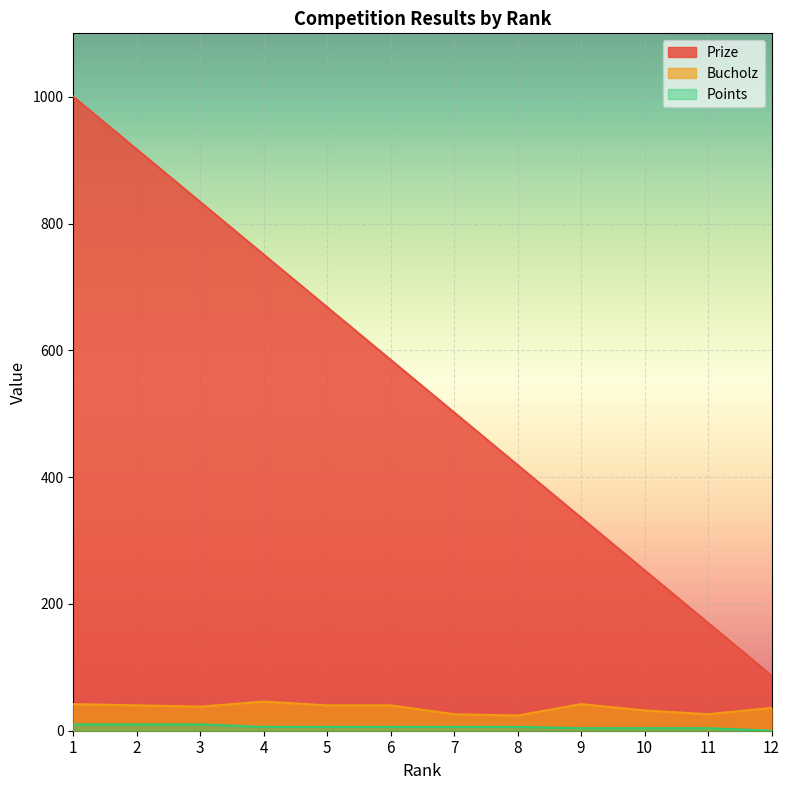

Read the Points value at 11.

4